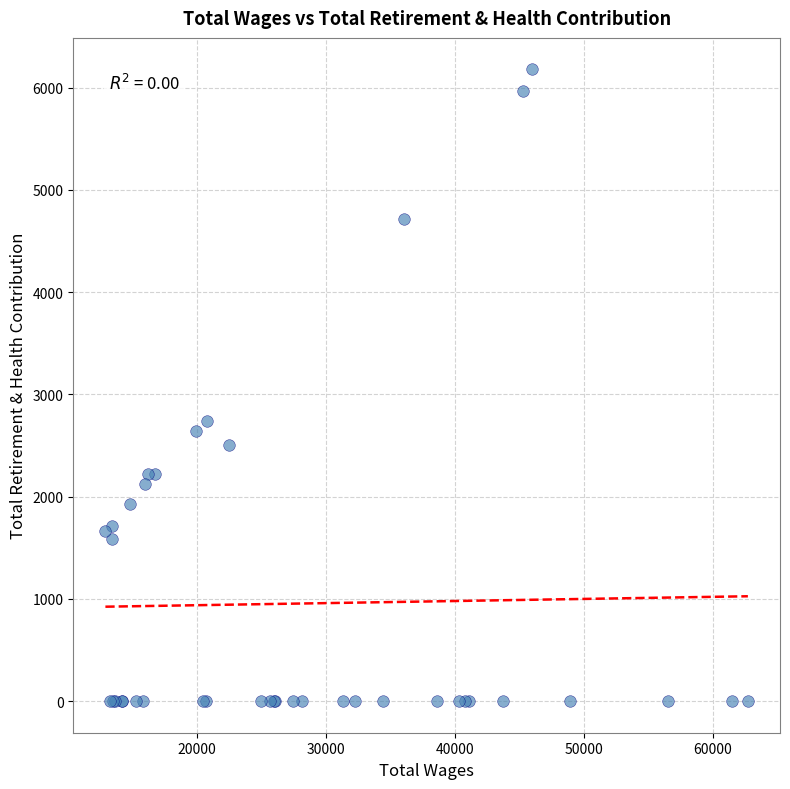

What Y value in the scatter plot is closest to 3088?

2735